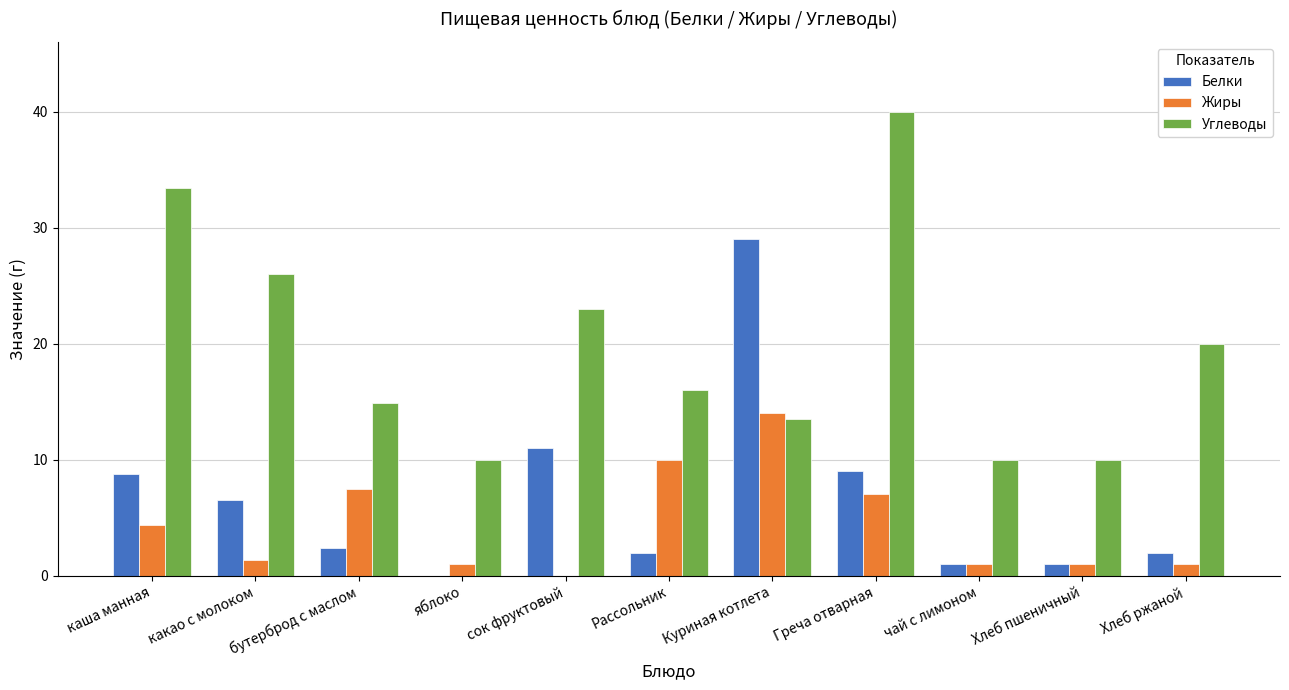

Read the Белки value at какао с молоком.

6.6